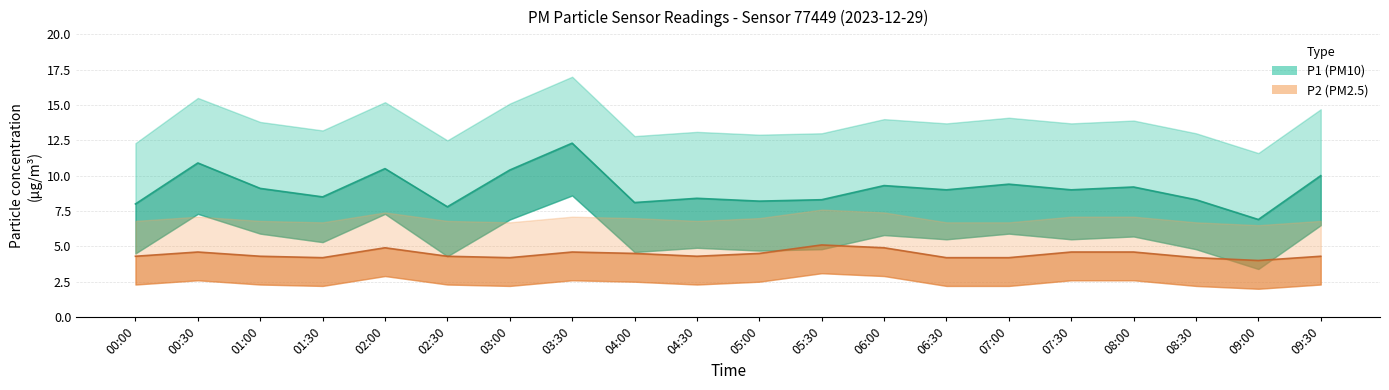

What is the value of the P2_upper point at the 2nd from the left?

7.1